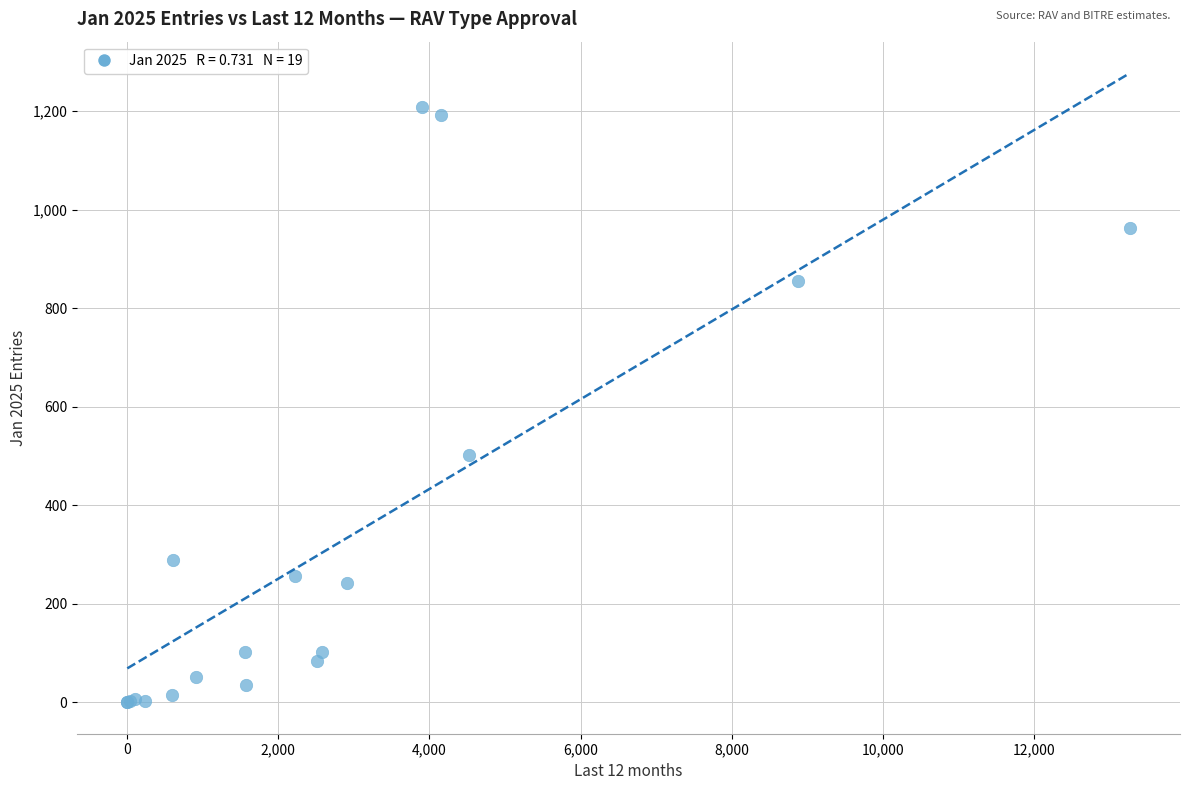

What Y value in the scatter plot is closest to 604?

502